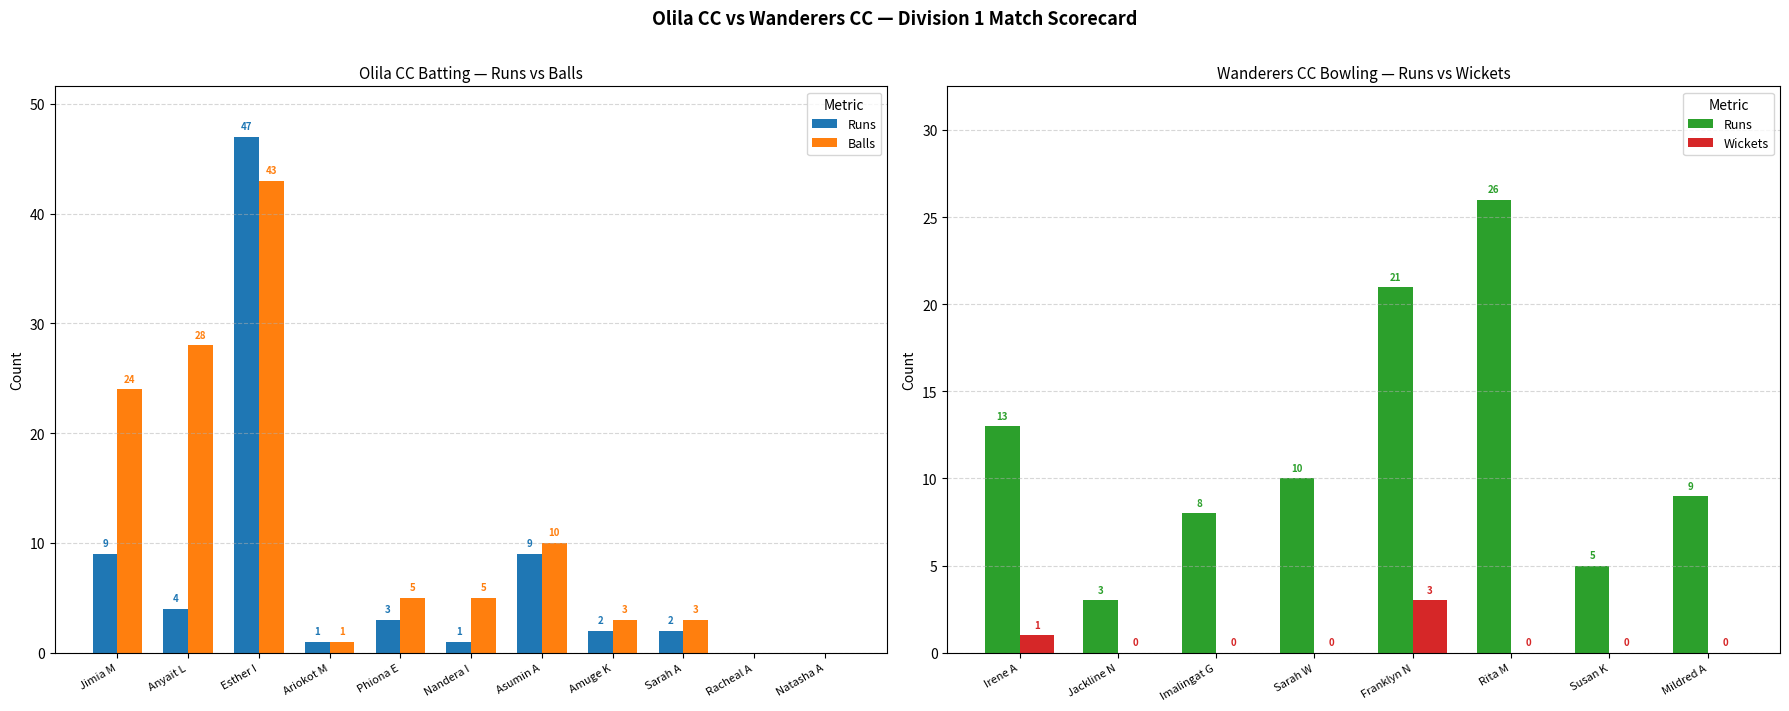

What is the total value across all series at Amuge K?

5